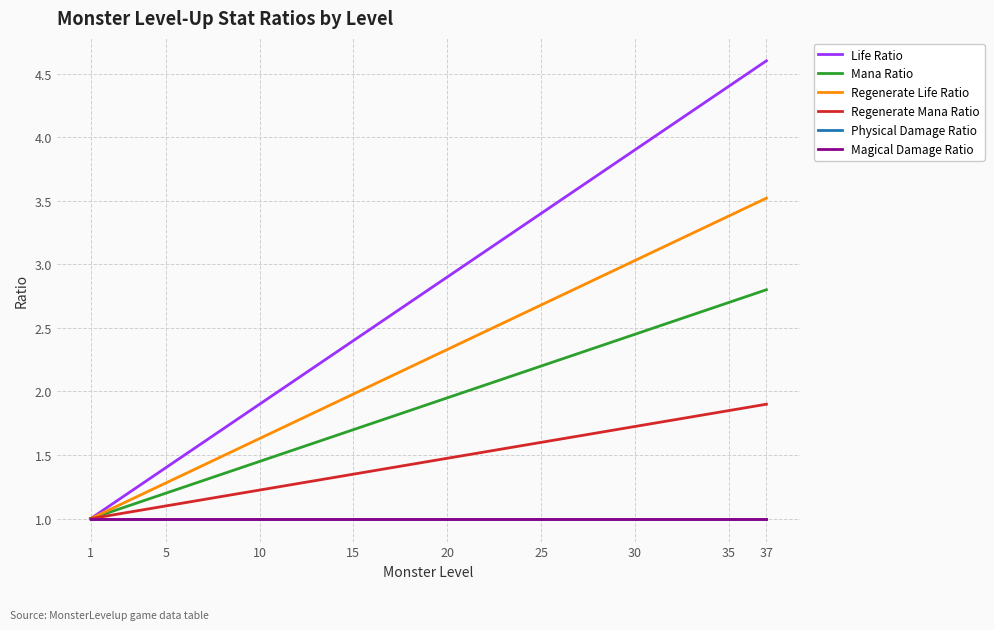

Does the chart have visible grid lines?

Yes